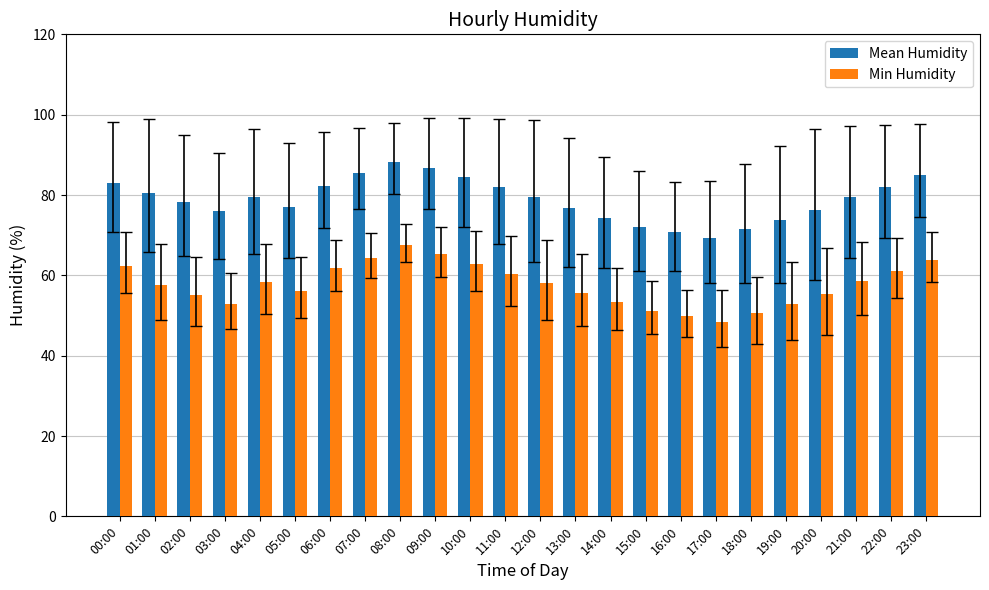

Which series has the largest range (max minus min)?

Min Humidity